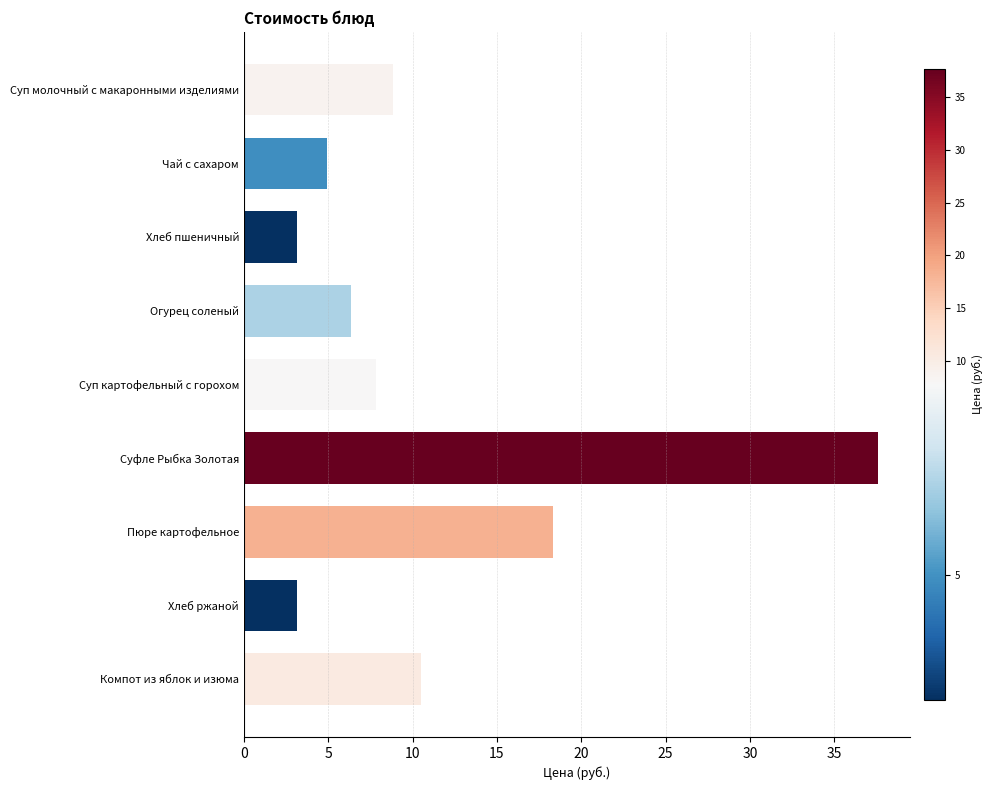

What is the difference between the maximum and minimum values?

34.5